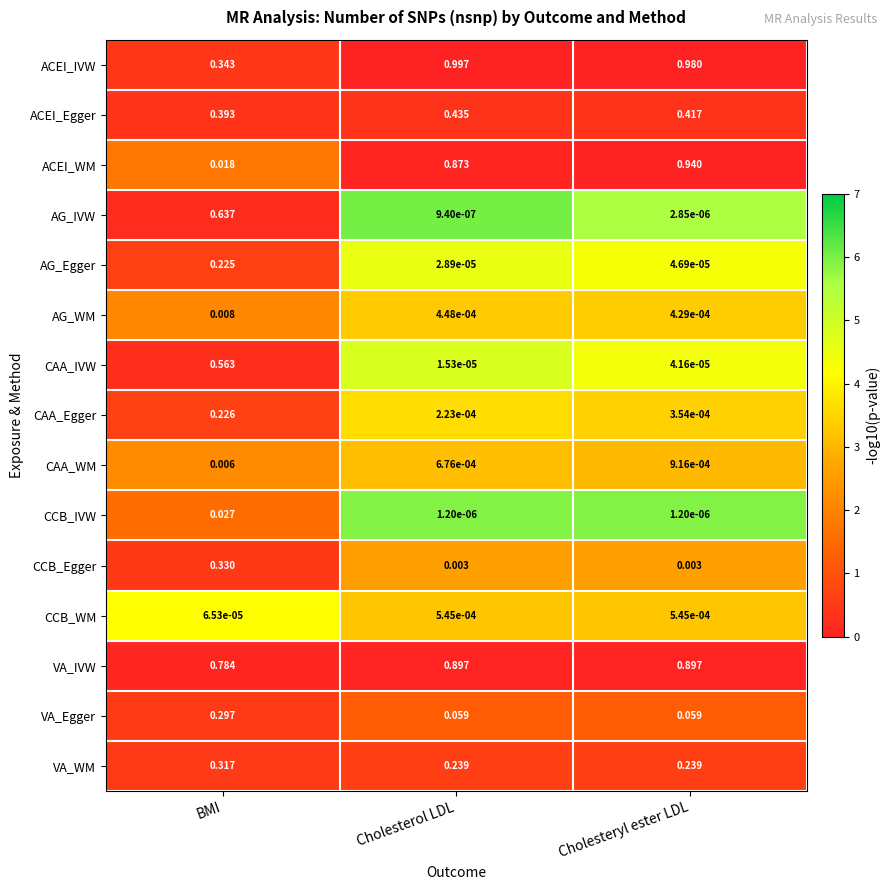

Which series has the largest total across all categories?

VA_IVW